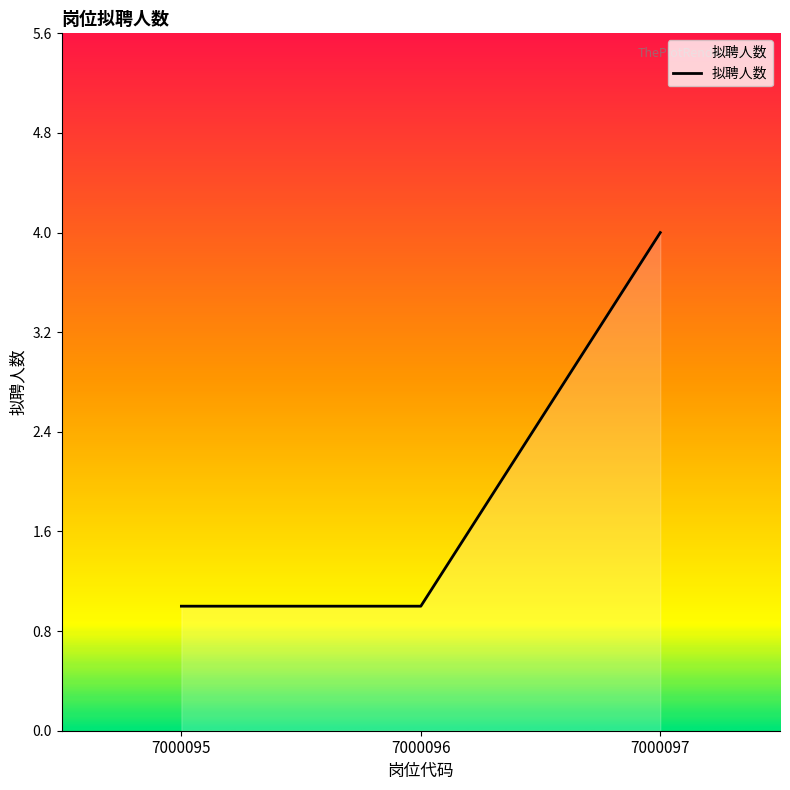

Reading right to left, transcribe all the data shown in this chart.

4	1	1